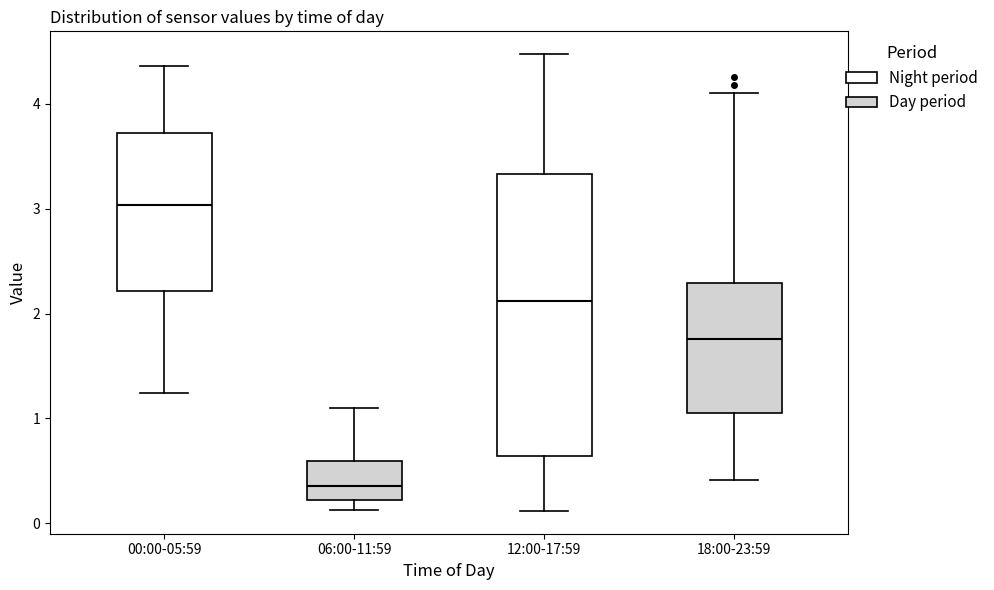

Reading left to right, transcribe this box plot: for each box, give where its median line is, the range the box spans, and where its two whiskers end, as read against the y-axis. The values are not printed on the chart, so give them approximately, as read against the axis.

00:00-05:59: median 3.0, box 2.2 to 3.7, whiskers 1.2 to 4.4
06:00-11:59: median 0.4, box 0.2 to 0.6, whiskers 0.1 to 1.1
12:00-17:59: median 2.1, box 0.6 to 3.3, whiskers 0.1 to 4.5
18:00-23:59: median 1.8, box 1.1 to 2.3, whiskers 0.4 to 4.1